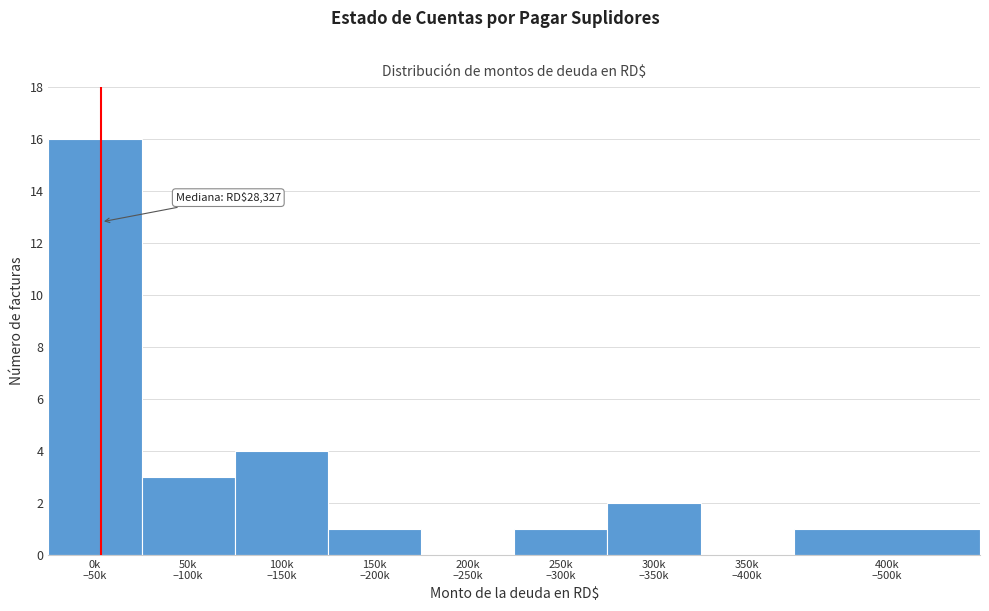

What is the maximum value shown in the chart?

16